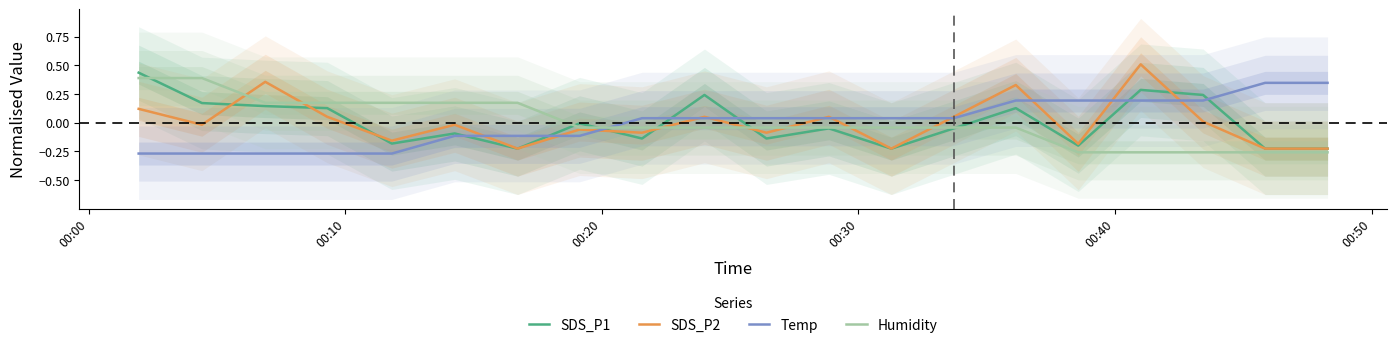

After their last crossing, which series has the higher values: SDS_P1 or Temp?

Temp